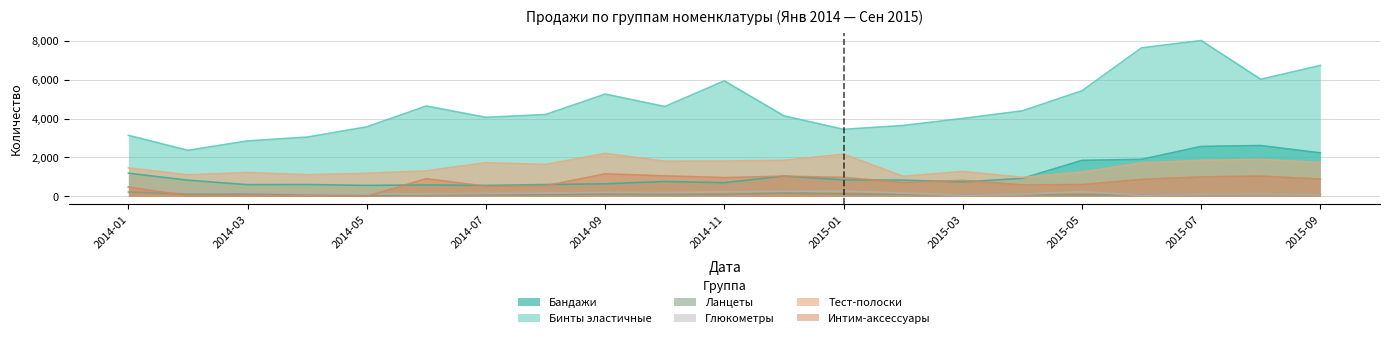

How many times do Интим-аксессуары and Бандажи cross each other?

8